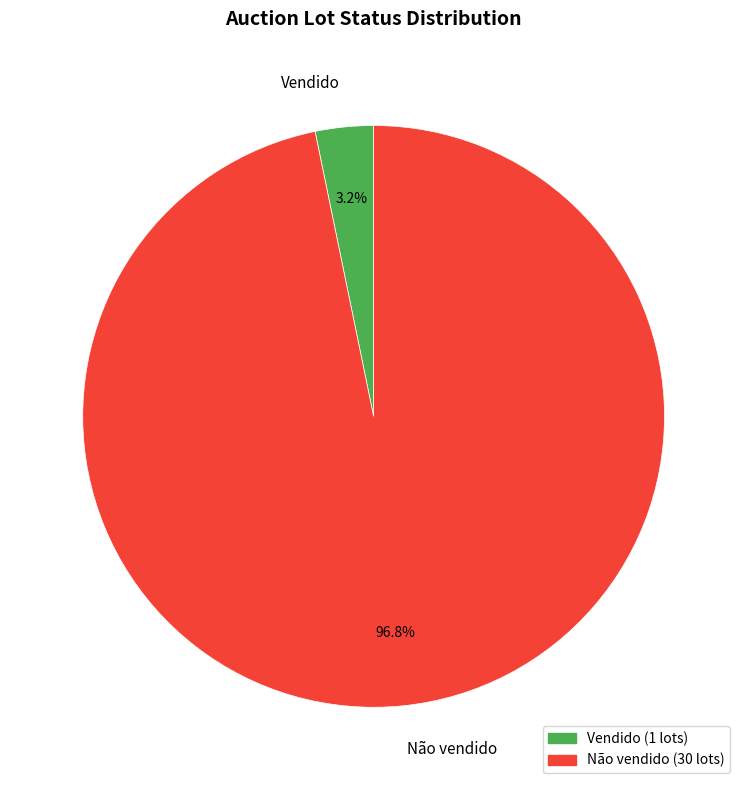

How many segments does this pie chart have?

2